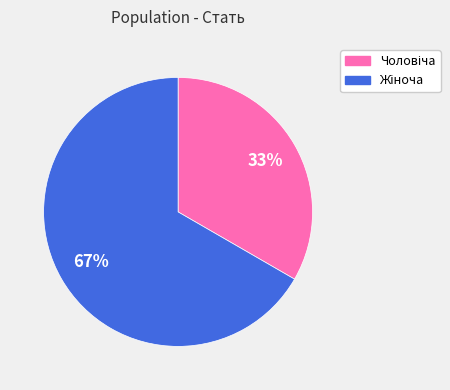

Does any single category account for the majority?

Yes